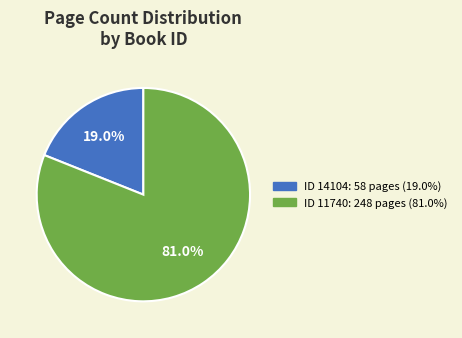

Does any single category account for the majority?

Yes